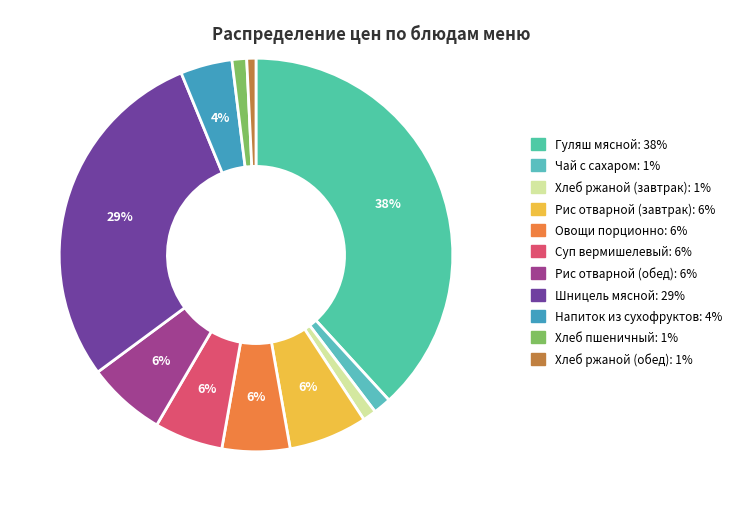

Between Гуляш мясной and Рис отварной (обед), which is larger?

Гуляш мясной